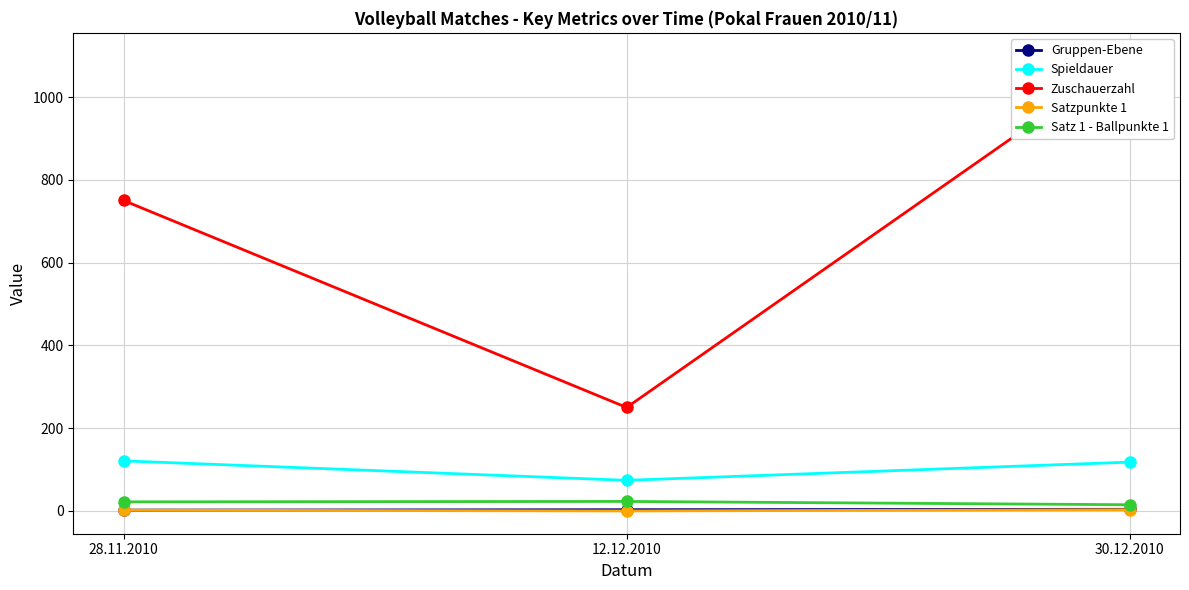

How many values in the Satzpunkte 1 series are below 2?

1